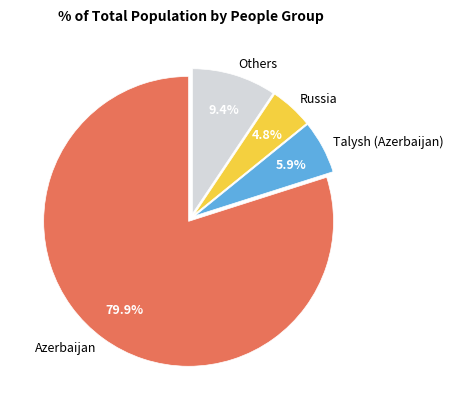

Which has a higher value, Others or Azerbaijan?

Azerbaijan